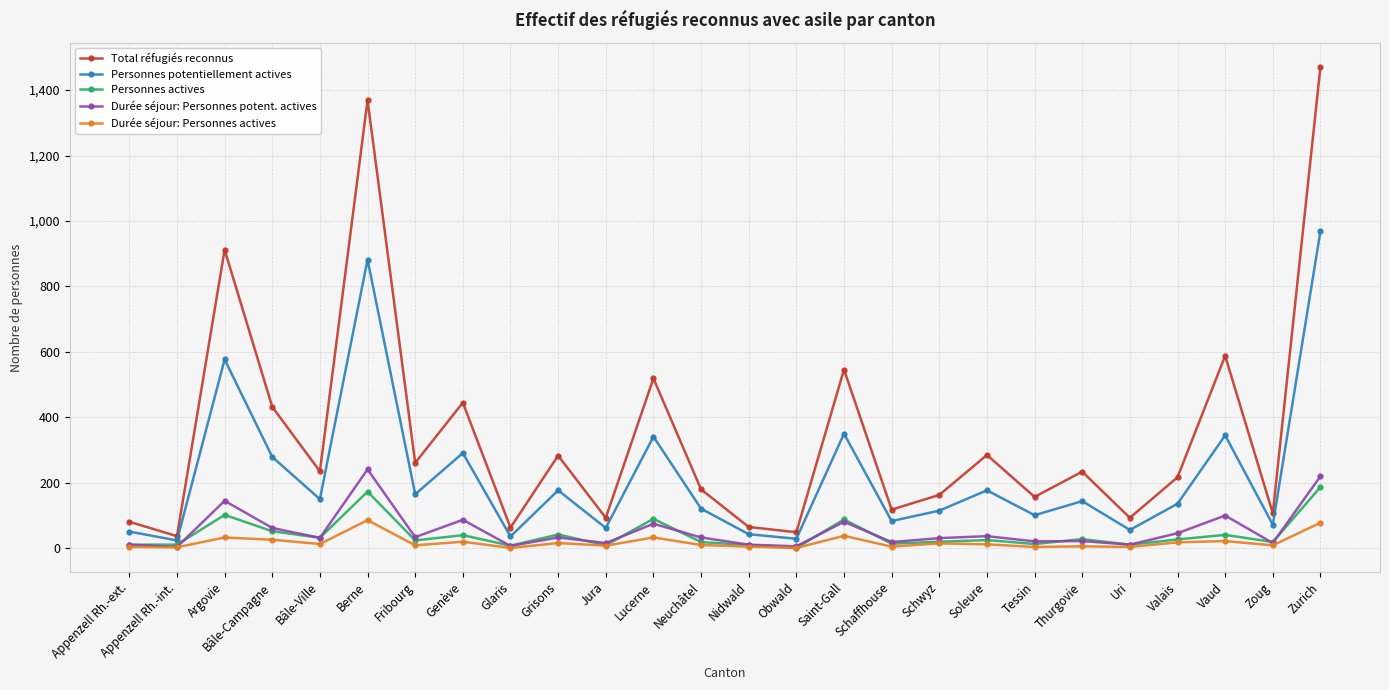

At how many categories does at least one series exceed 801?

3